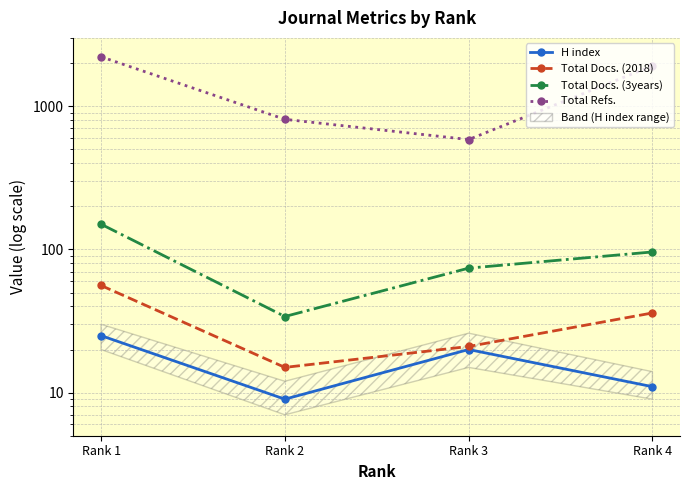

What is the difference between the maximum and minimum values in the Total Docs. (3years) series?

116